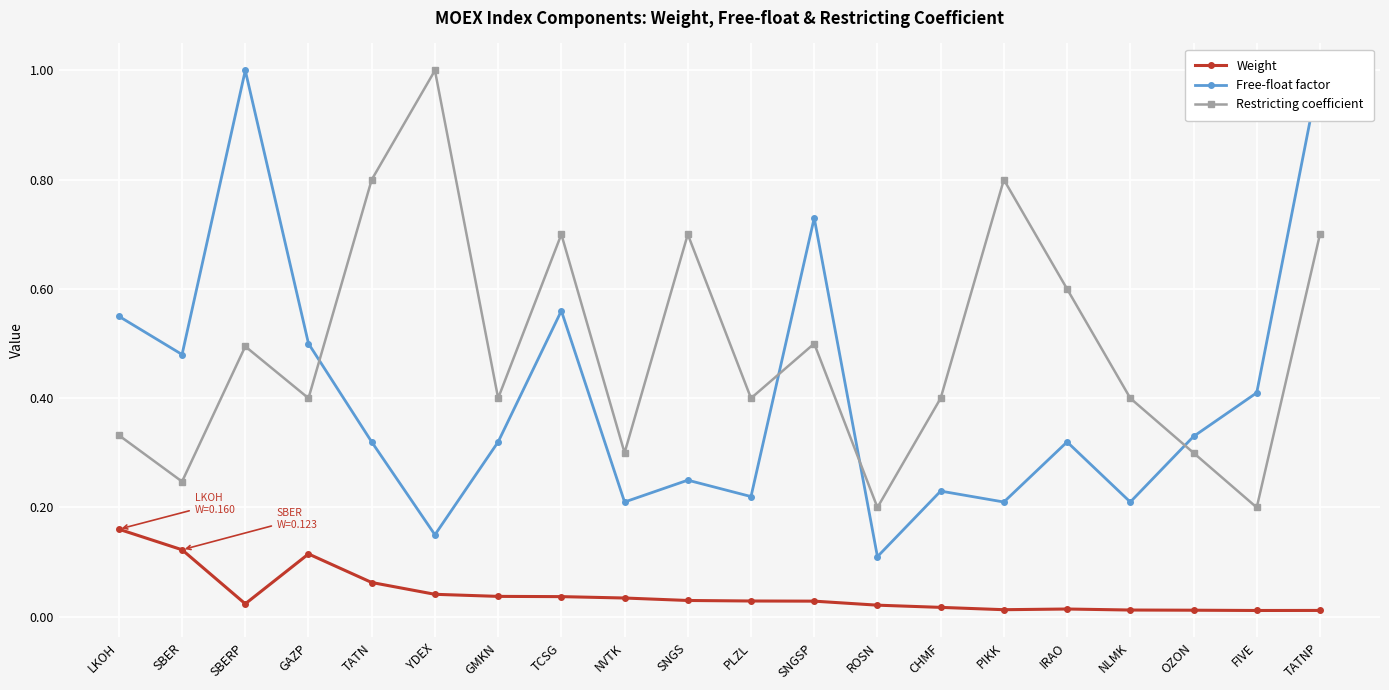

What is the sum of the Restricting coefficient values at NLMK and PIKK?

1.2